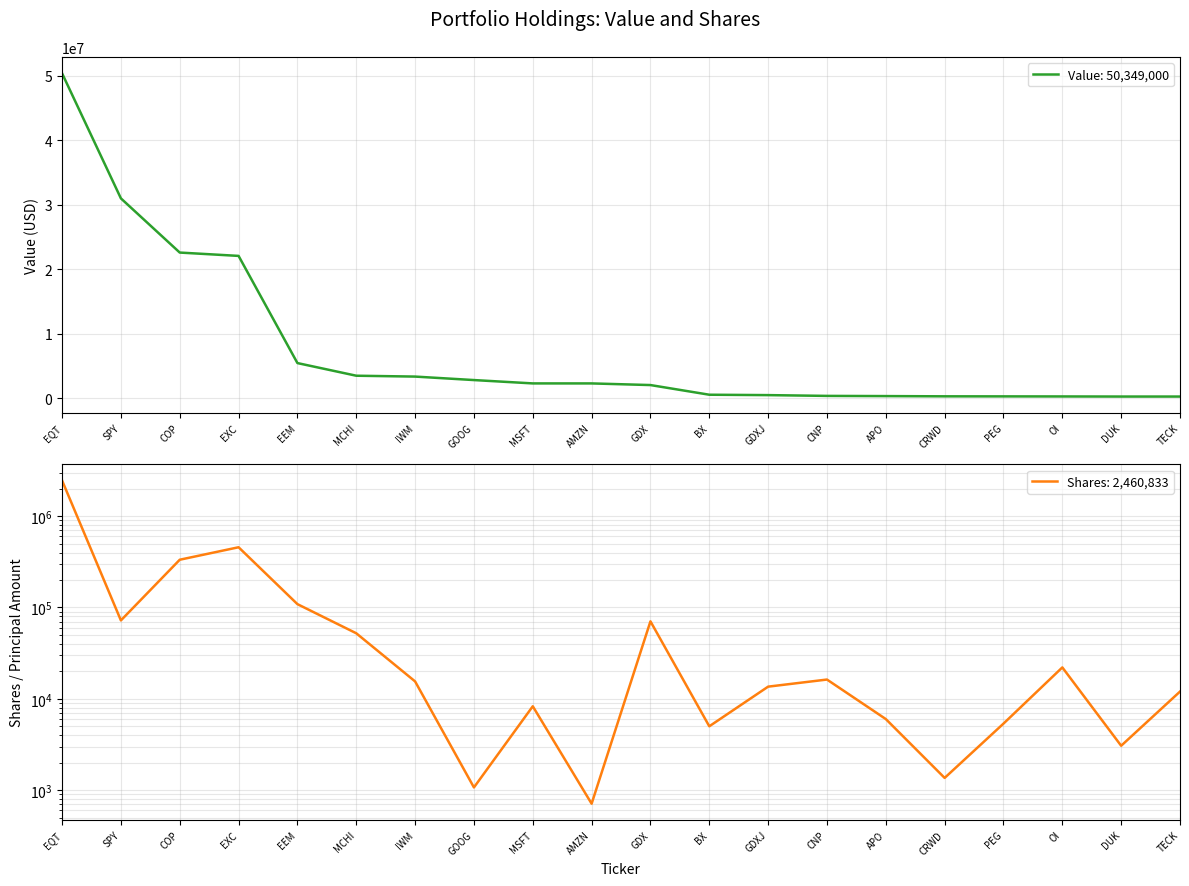

Between SPY and CRWD, which series saw the biggest shift?

Value